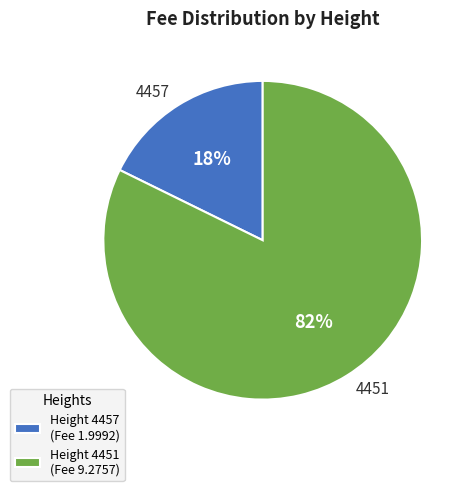

Approximately how many times larger is the value at 4457 compared to 4451?

0.2